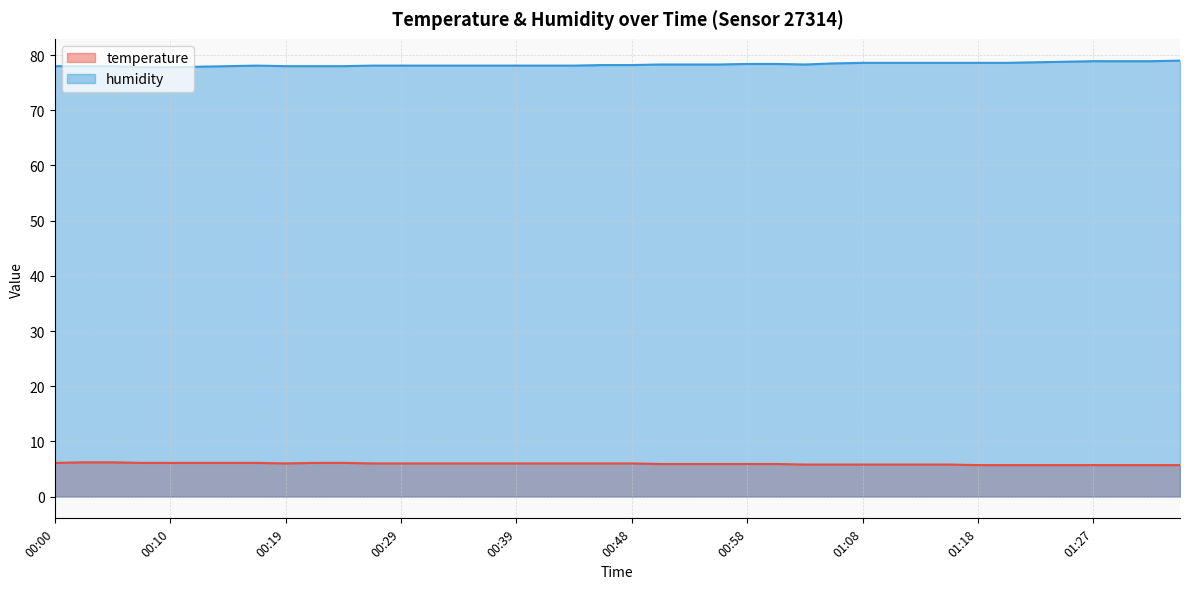

What is the difference between the humidity values at 01:13 and 01:22?

0.1